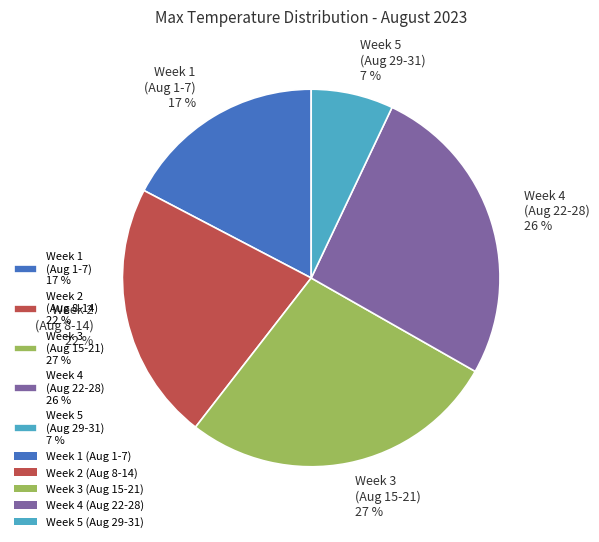

To the nearest percent, what portion does Week 5 (Aug 29-31) 7 % represent?

7%